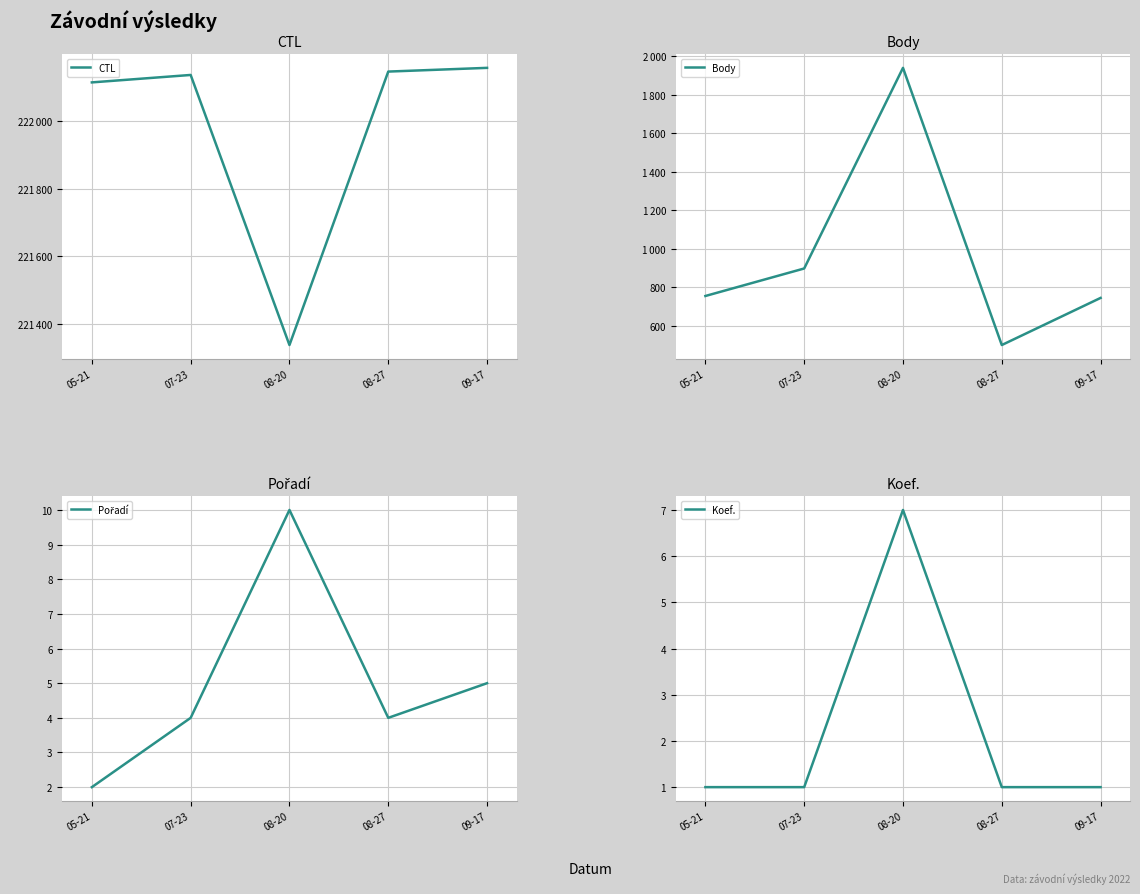

The value of Koef. at 08-20 is 10. True or false?

False